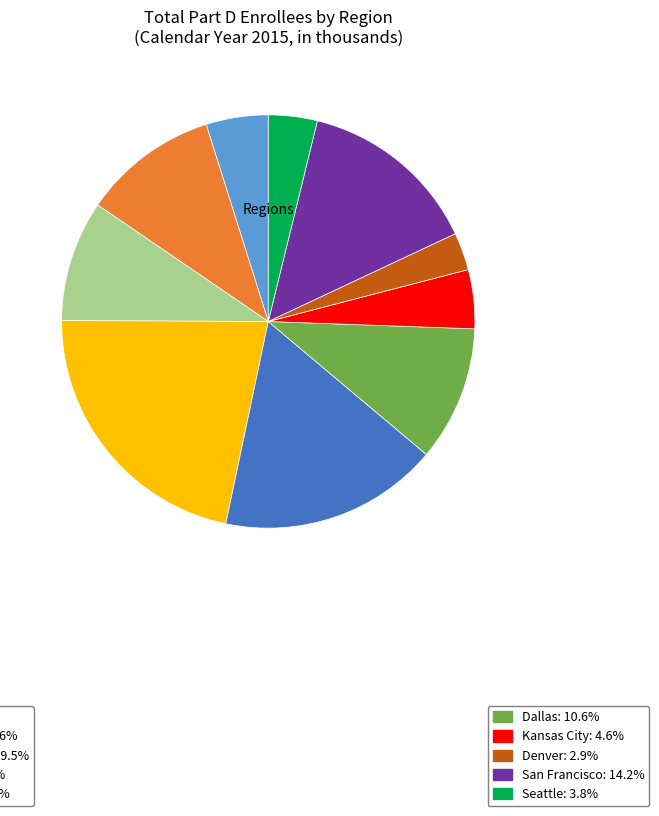

How many segments does this pie chart have?

10